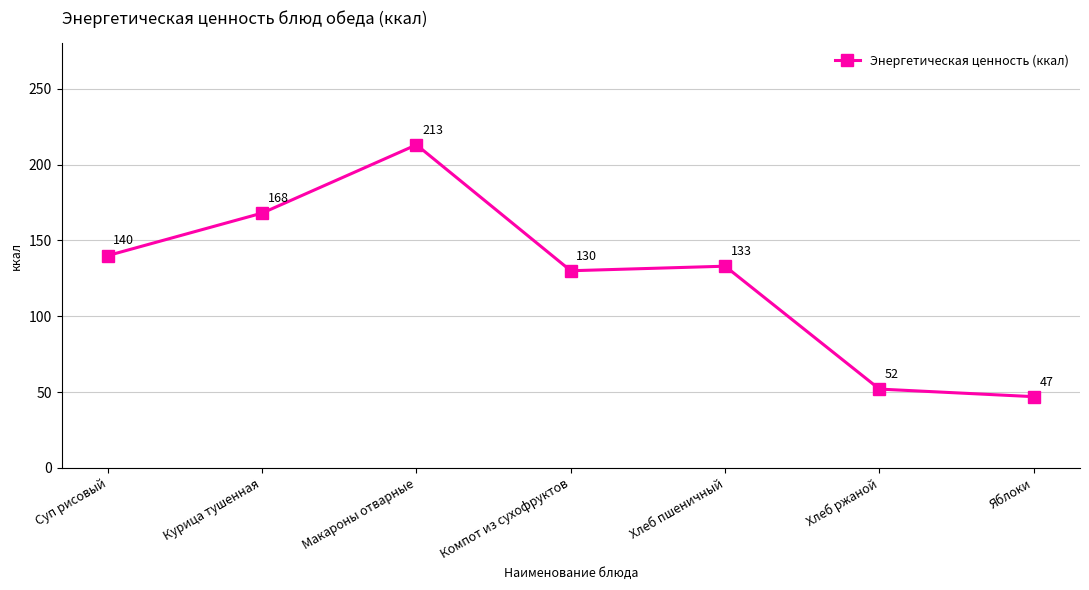

How many points are higher than both their immediate neighbors (excluding endpoints)?

2